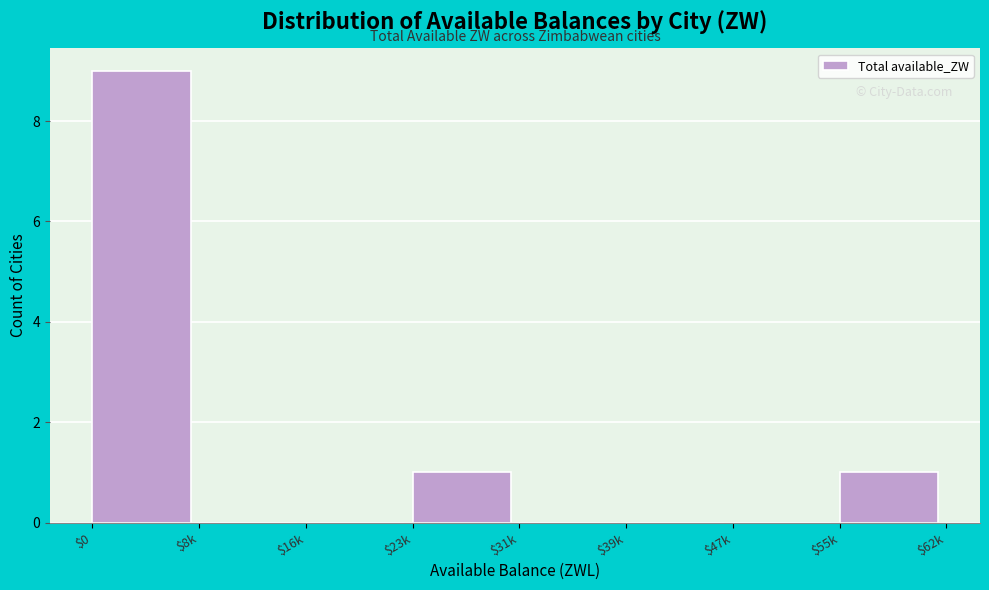

What is the sum of all values?

11